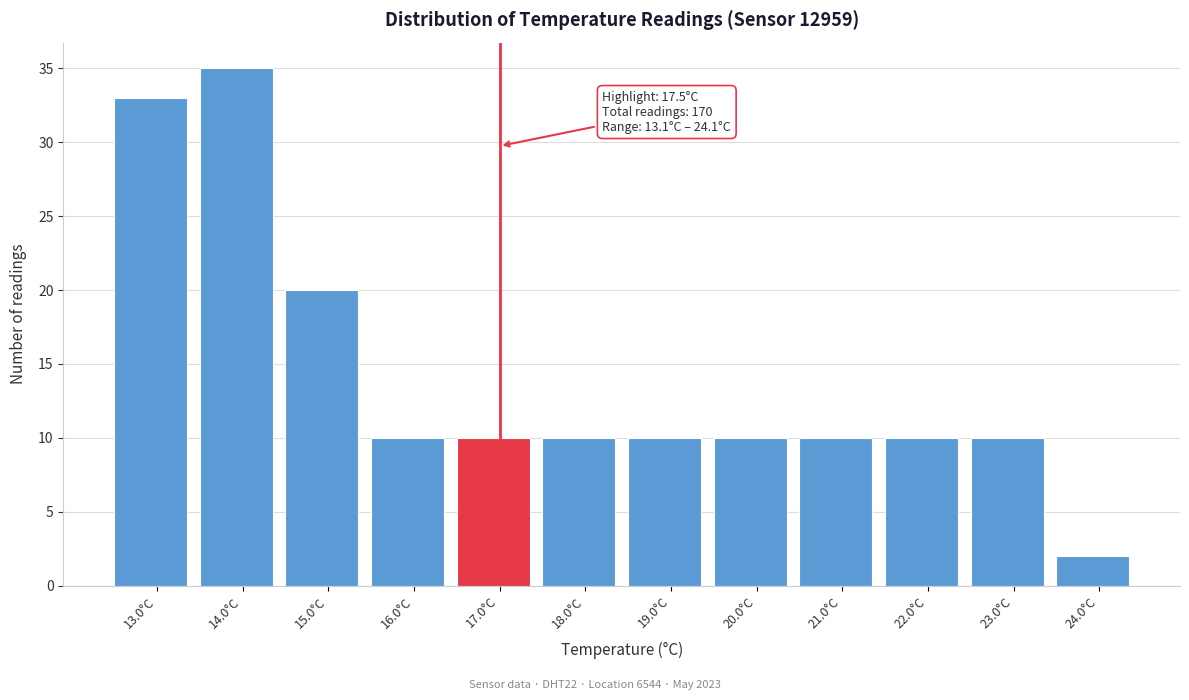

Reading left to right, transcribe all the data shown in this chart.

33	35	20	10	10	10	10	10	10	10	10	2